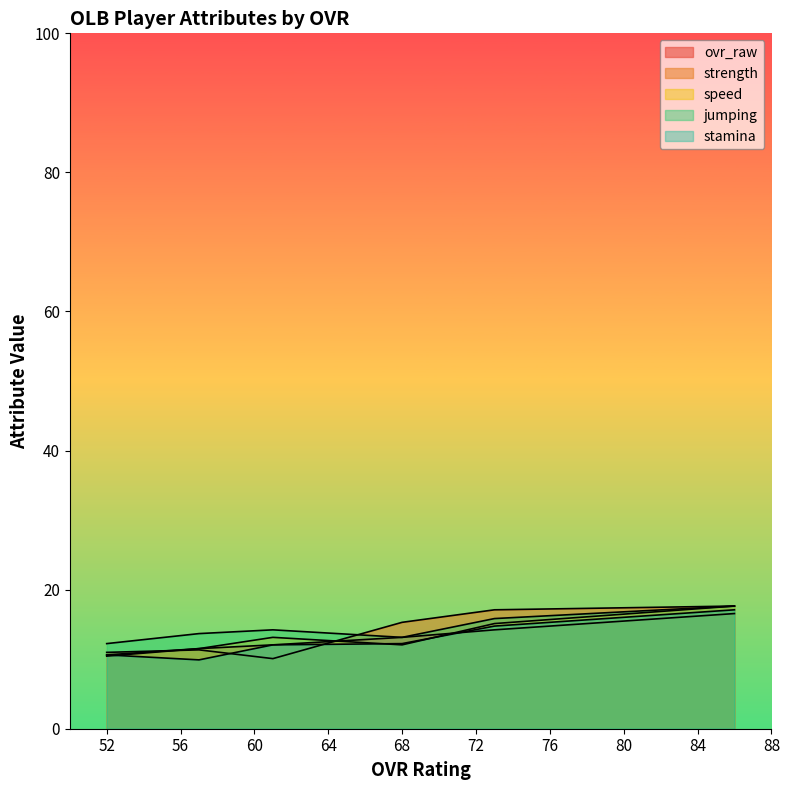

What is the difference between the second highest and second lowest values in the speed series?

3.6